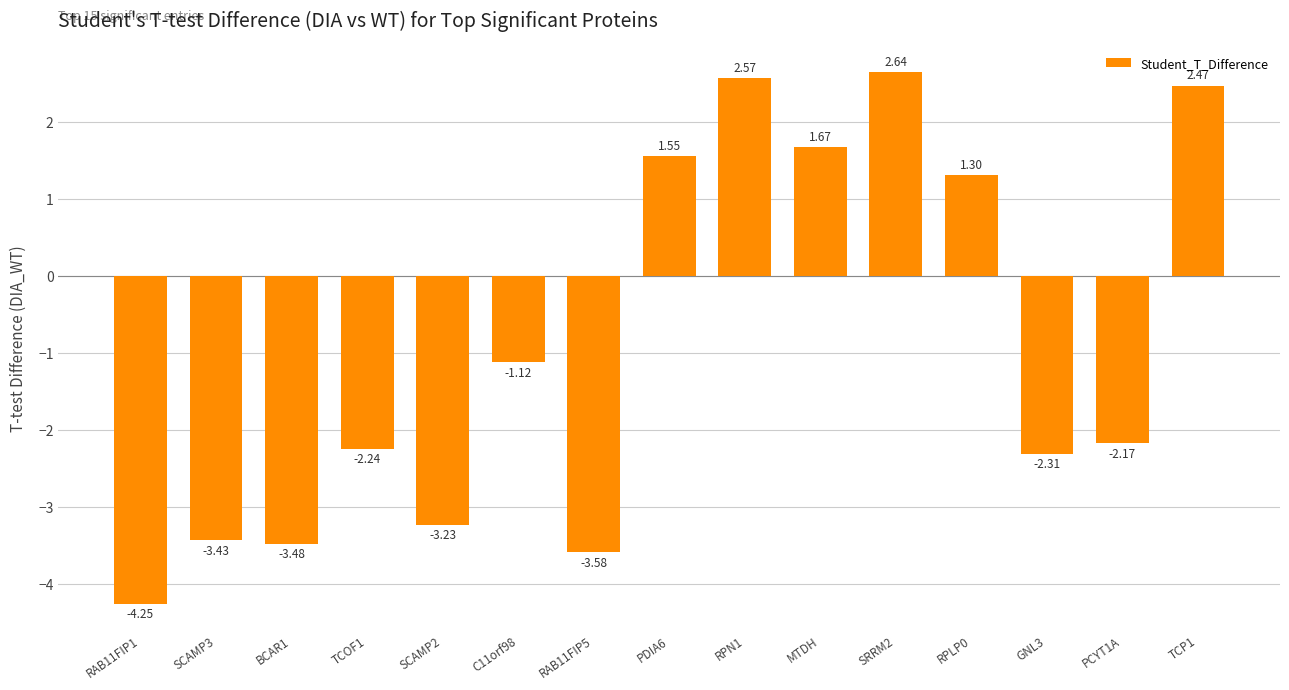

Rank the categories by value from highest to lowest.

SRRM2, RPN1, TCP1, MTDH, PDIA6, RPLP0, C11orf98, PCYT1A, TCOF1, GNL3, SCAMP2, SCAMP3, BCAR1, RAB11FIP5, RAB11FIP1